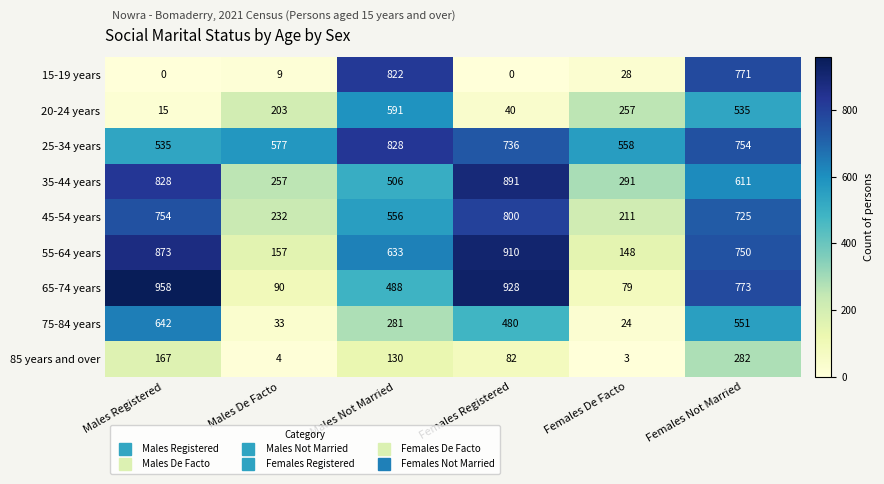

What is the sum of all 15-19 years values?

1630